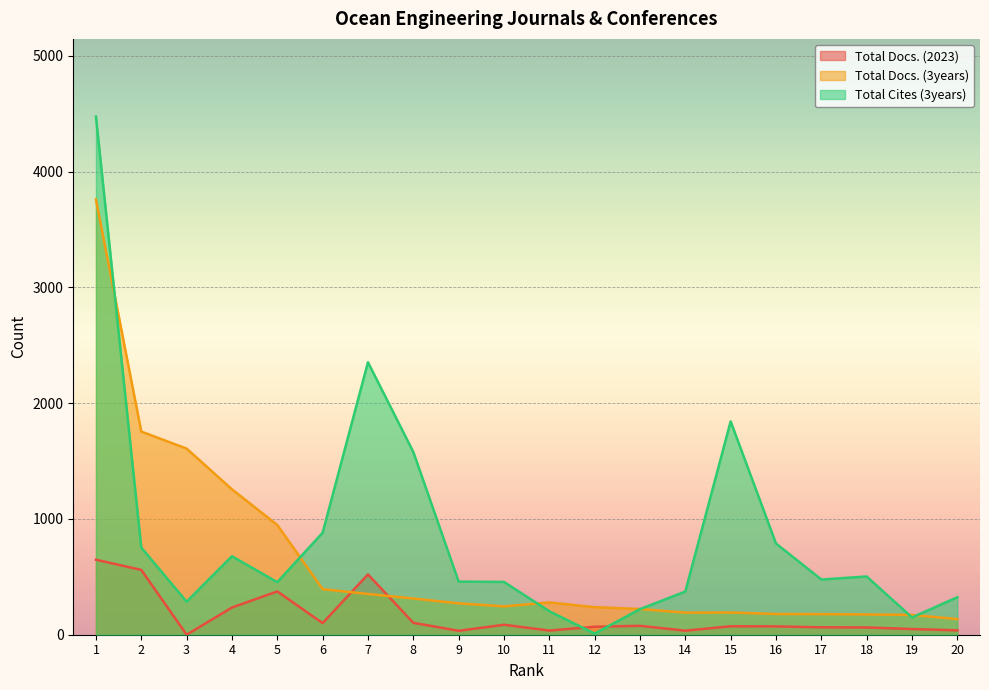

Is the value of Total Docs. (2023) at 6 greater than the value of Total Docs. (3years) at 18?

No